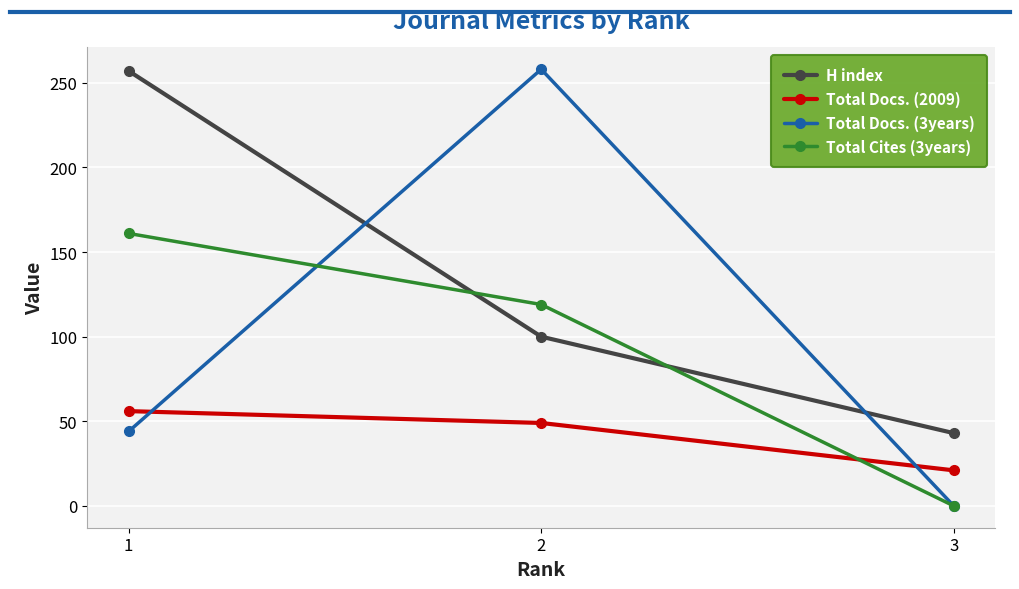

At how many categories does at least one series exceed 157?

2